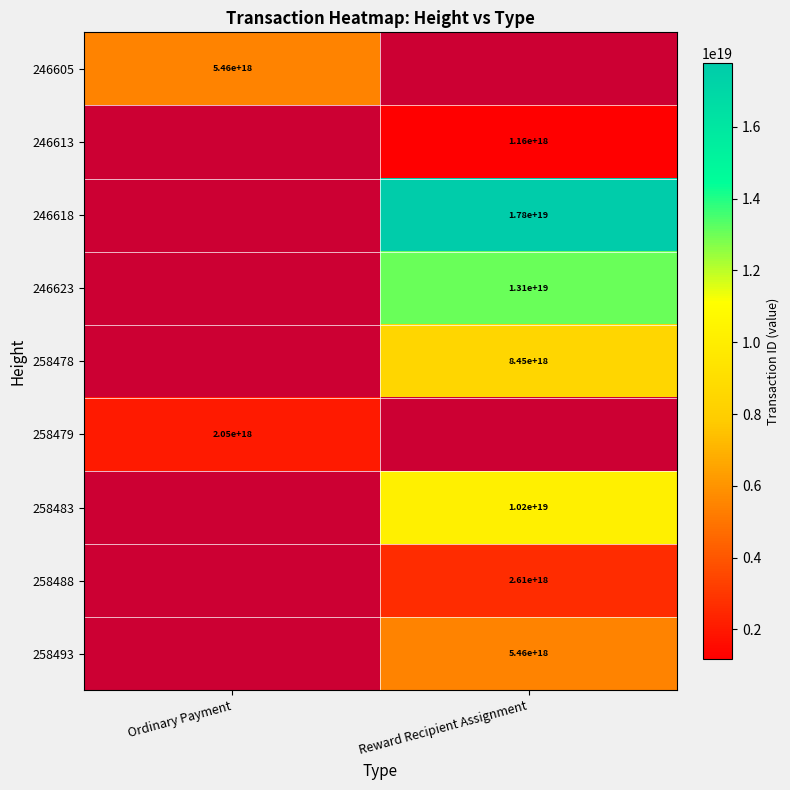

How many data points does each series have?

2